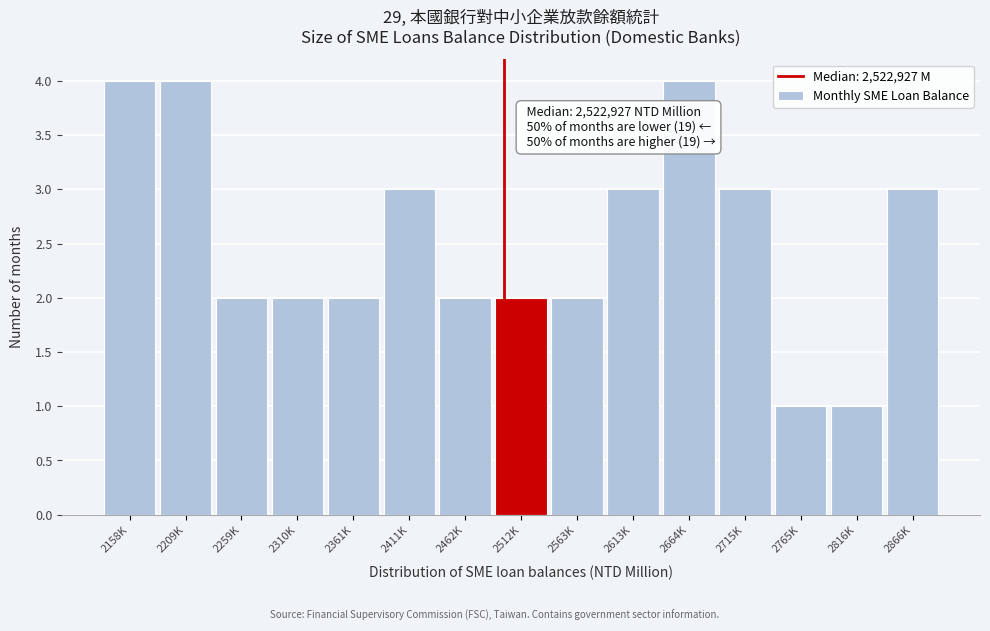

Reading left to right, extract all data points from this chart.

2158K=4	2209K=4	2259K=2	2310K=2	2361K=2	2411K=3	2462K=2	2512K=2	2563K=2	2613K=3	2664K=4	2715K=3	2765K=1	2816K=1	2866K=3